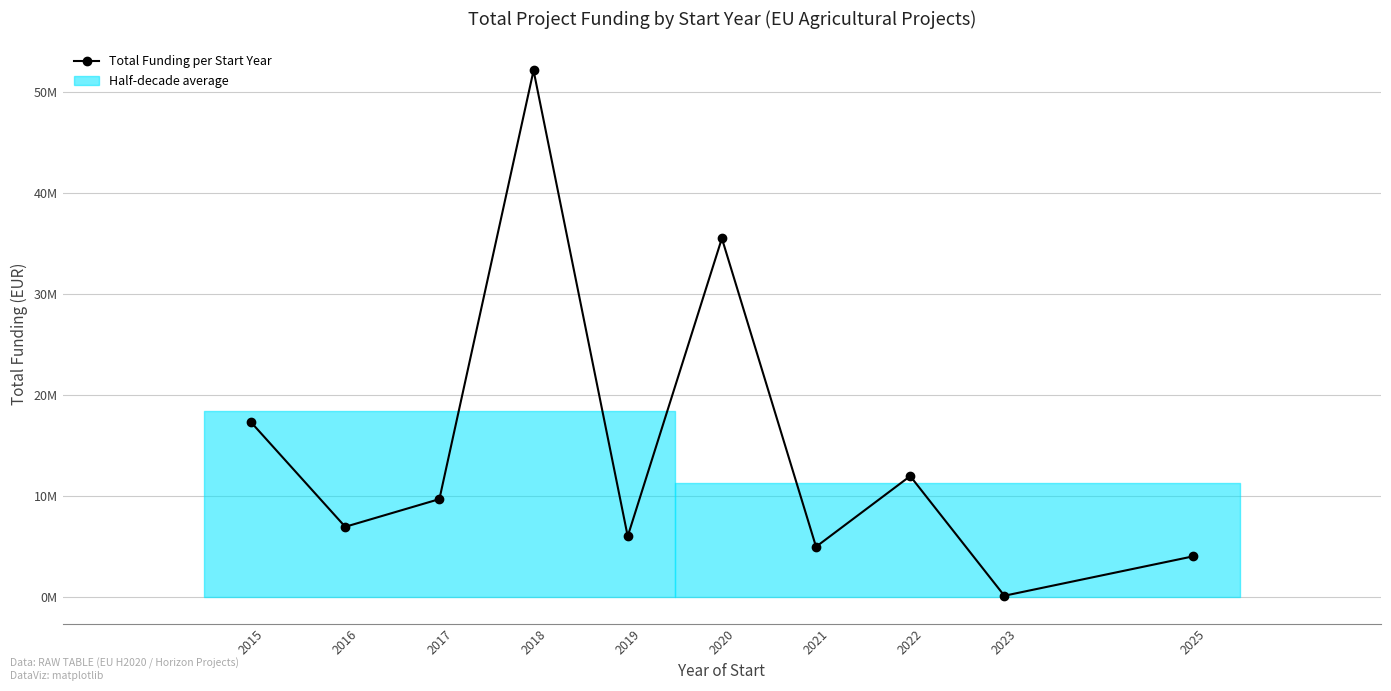

What is the average value?

14896873